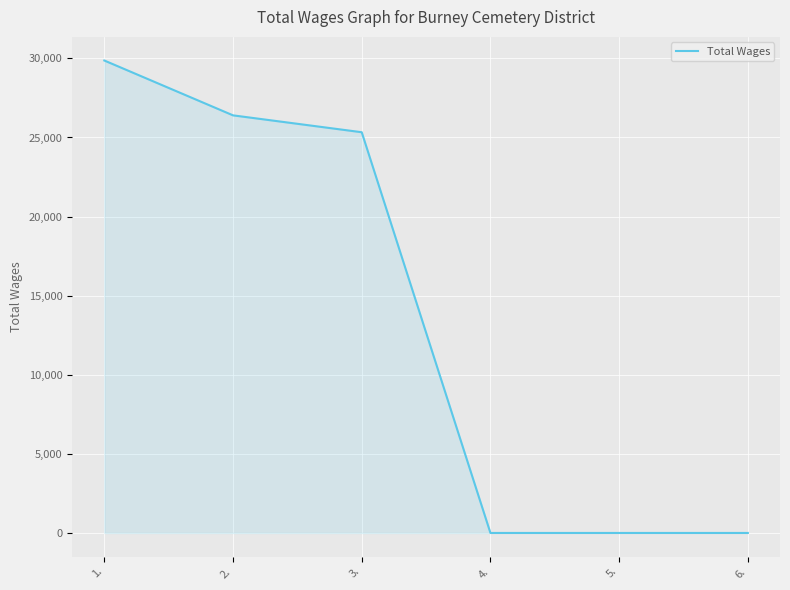

Which has a higher value, 2. or 6.?

2.